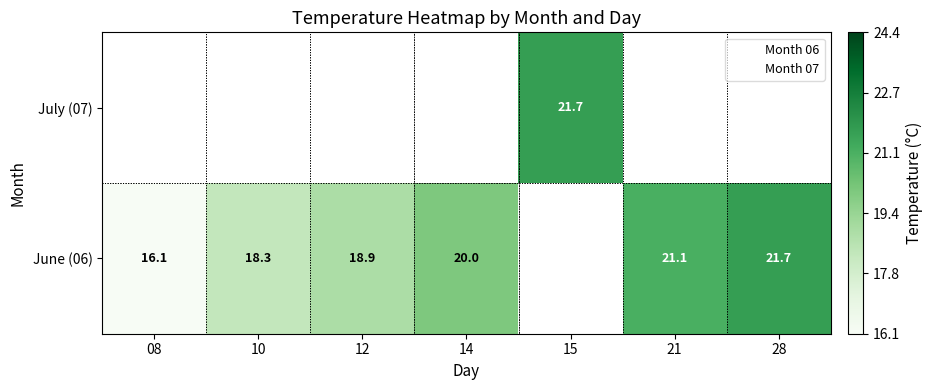

Between 10 and 15, which is larger?

15